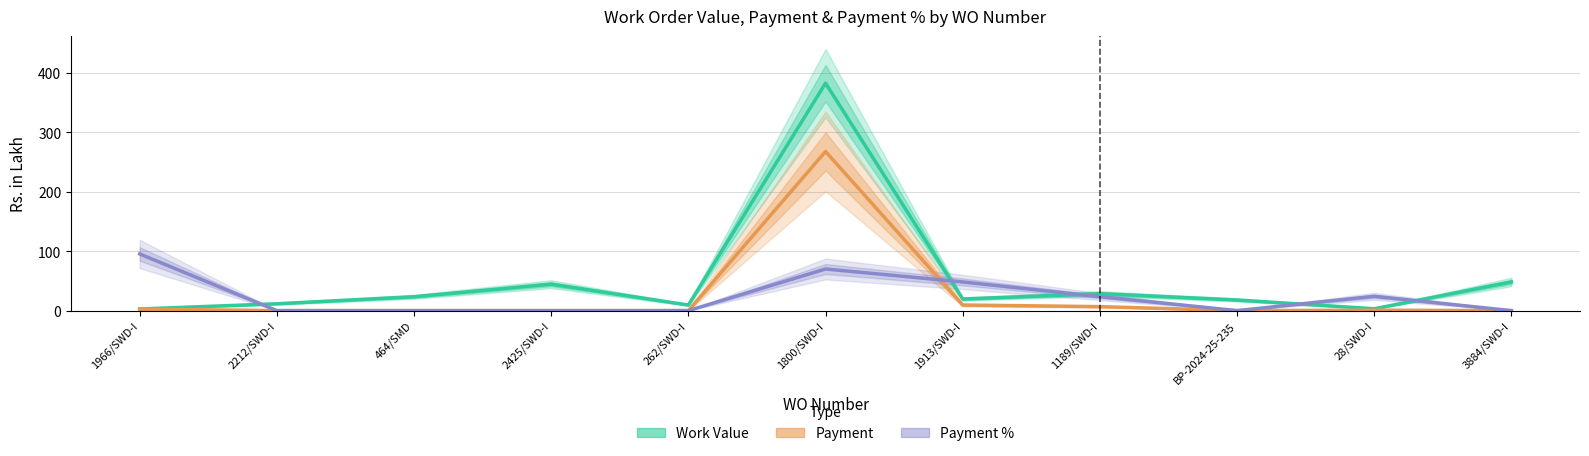

True or false: Work Value has more than 2 interior local peaks.

True